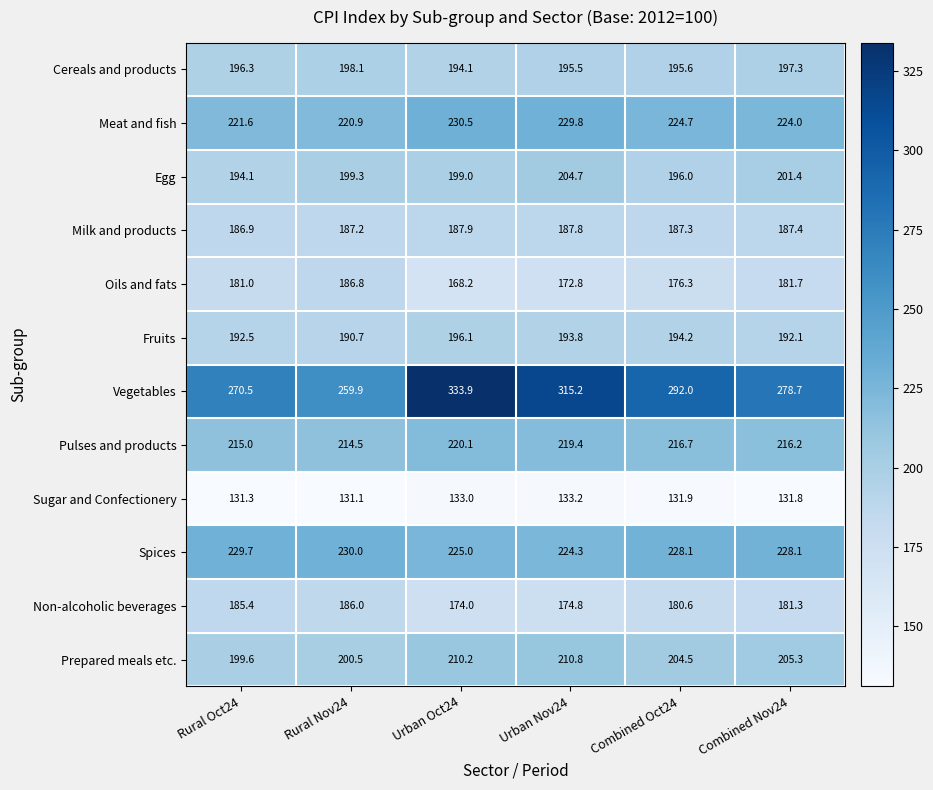

The value of Vegetables at Urban Oct24 is 333.9. True or false?

True